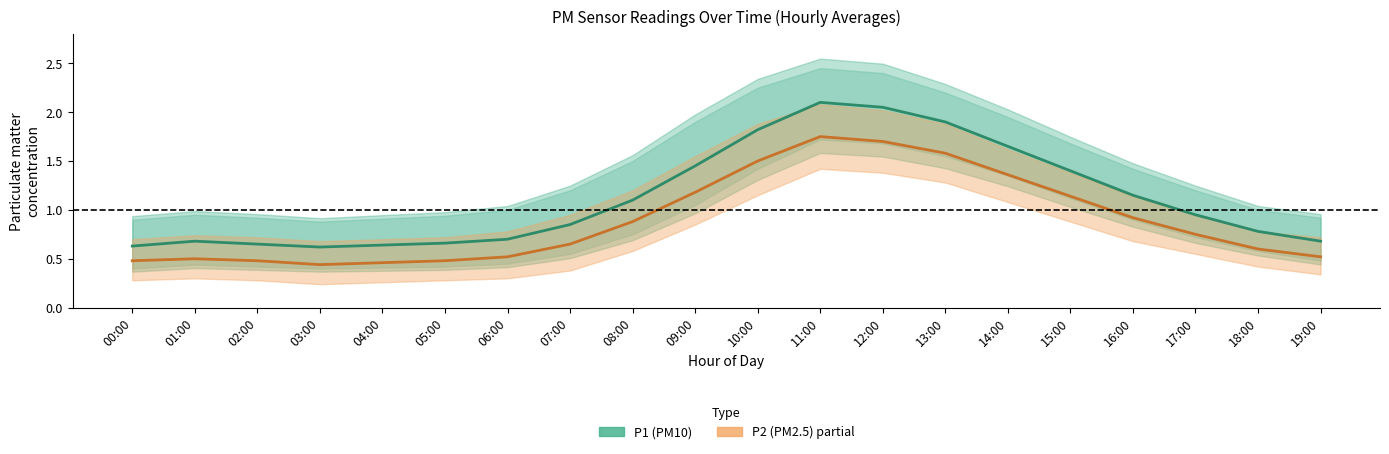

True or false: P2 (PM2.5) has more than 1 interior local peaks.

True